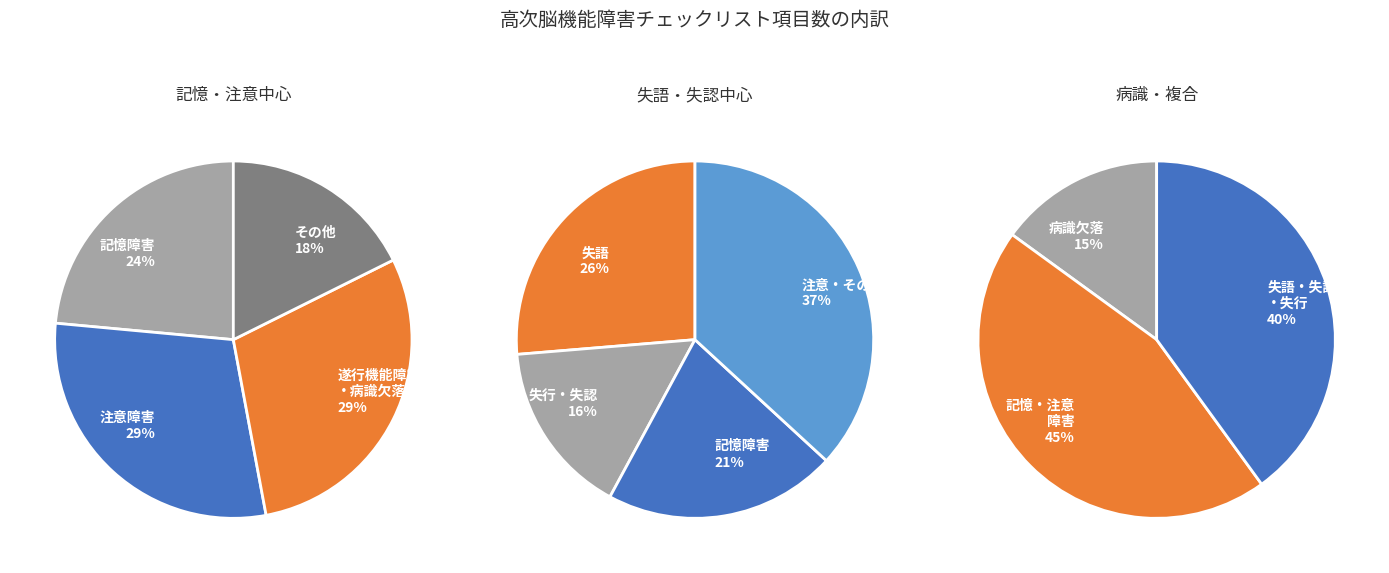

Do 注意障害 and その他 together represent more than half of the pie?

No